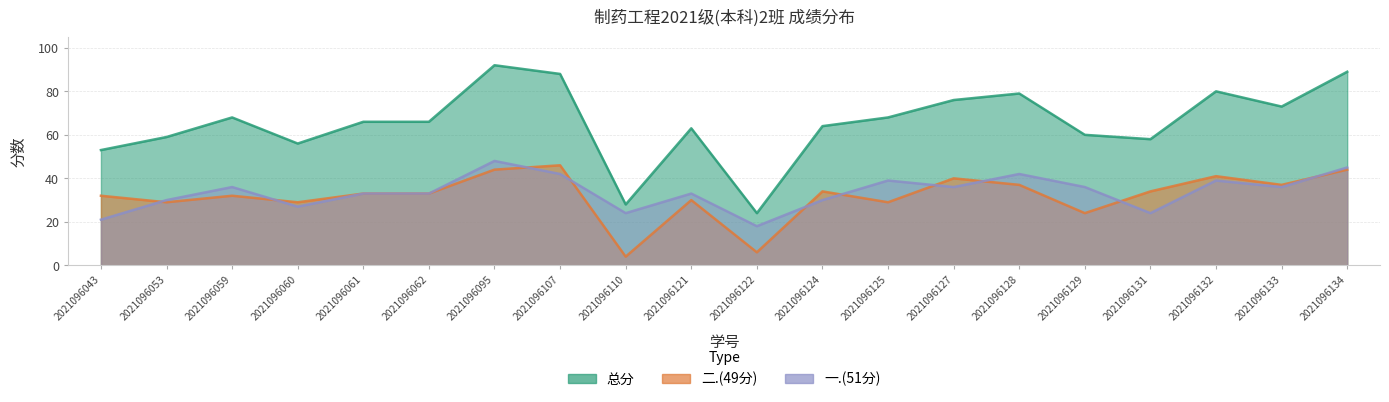

In 总分, how many points are higher than both neighbors (excluding endpoints)?

5